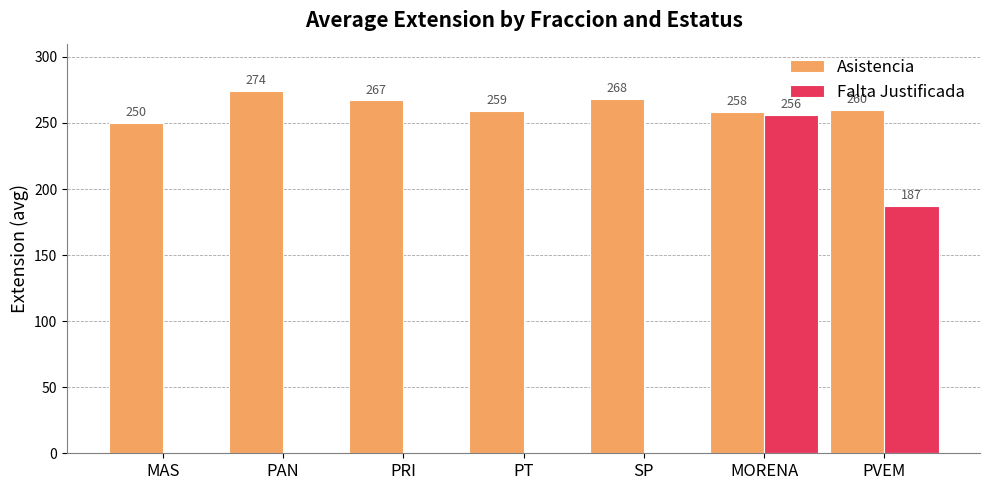

What is the sum of all Asistencia values?

1836